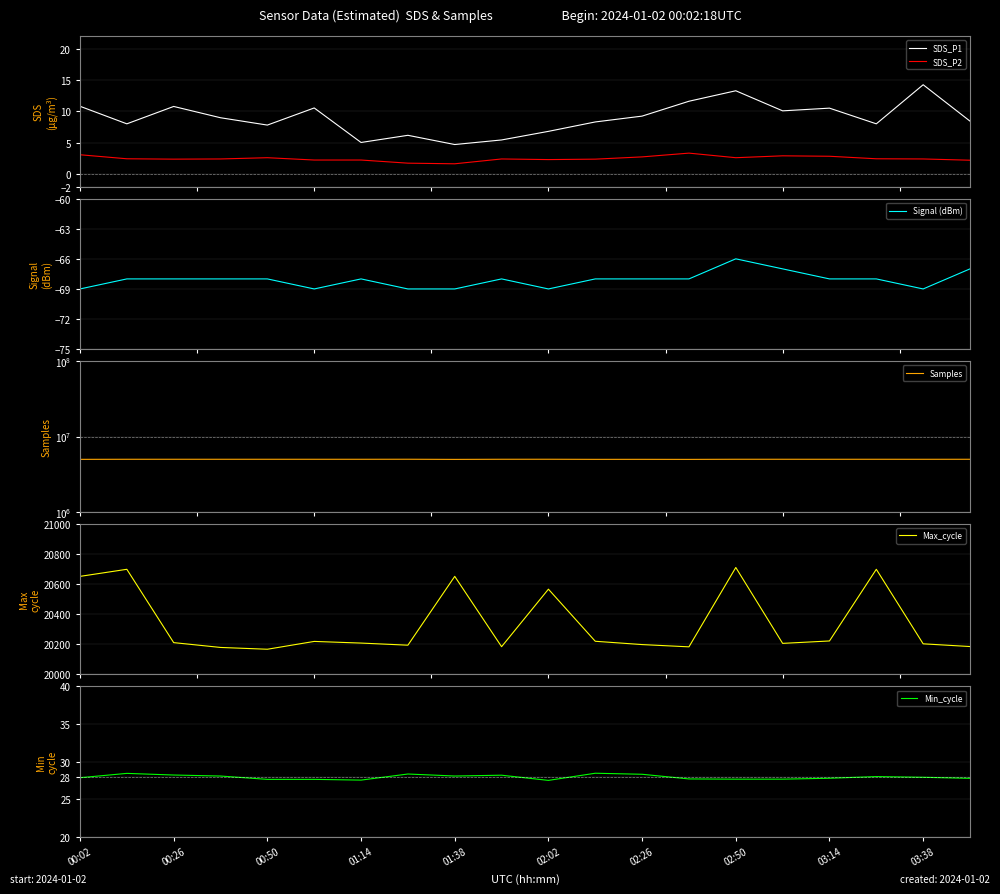

True or false: SDS_P1 and SDS_P2 intersect in this chart.

False